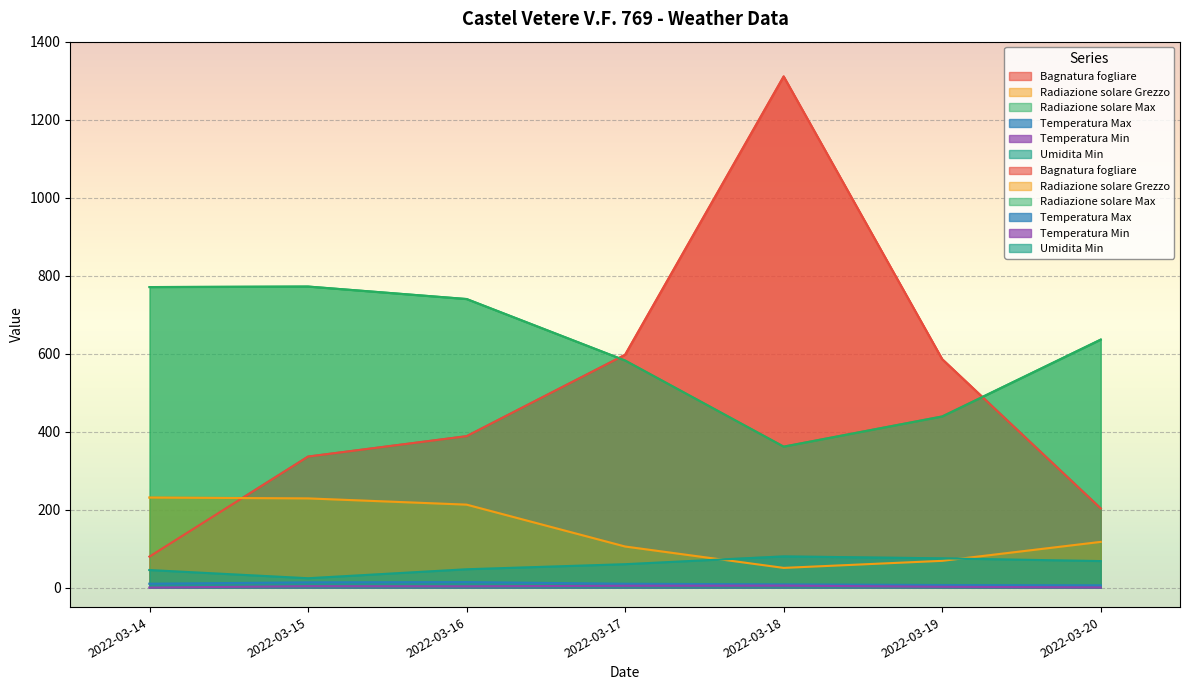

True or false: Umidita Min has a value of 45.0 at 2022-03-14.

True